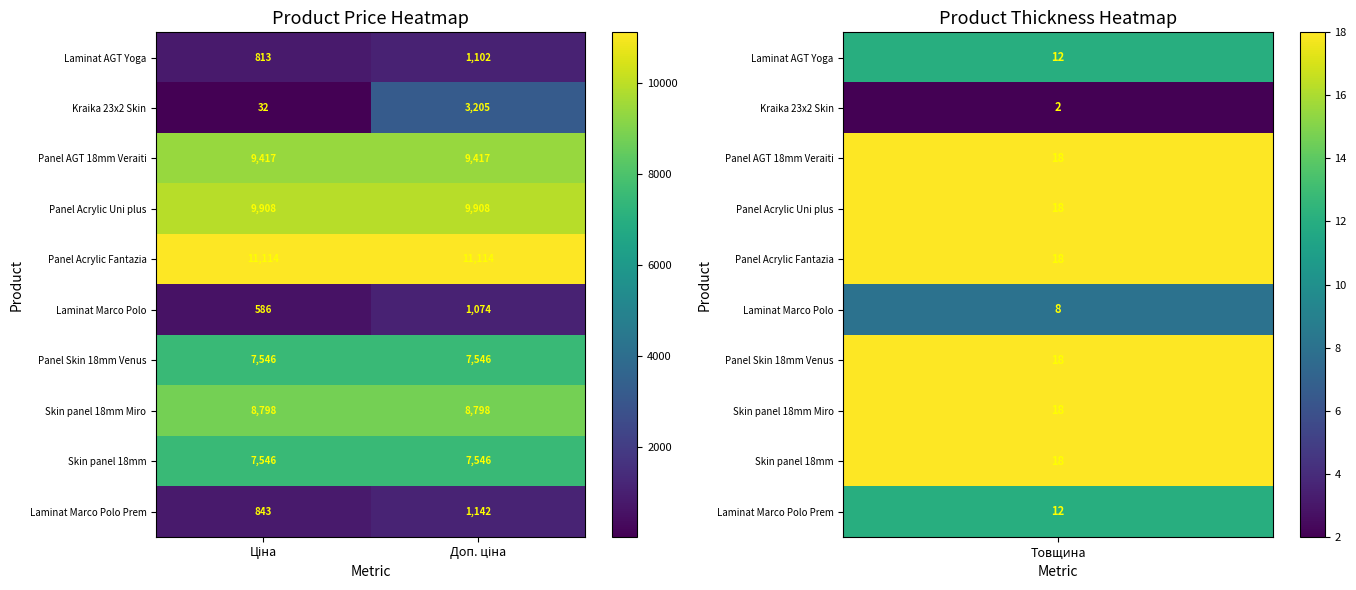

What is the greatest value displayed?

11114